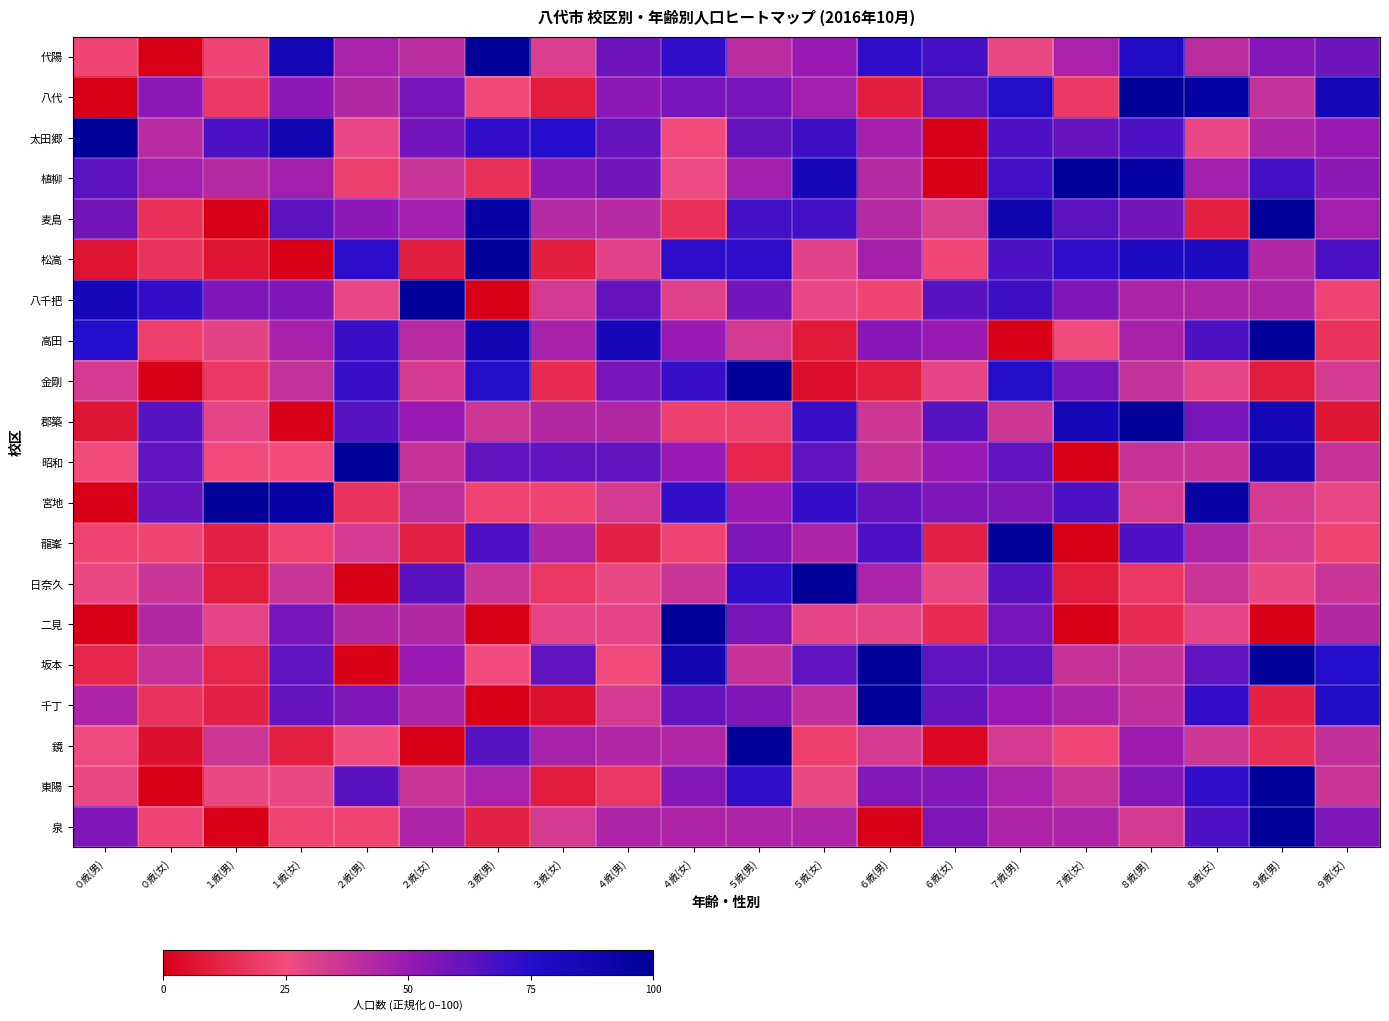

Reading right to left, transcribe all the data shown in this chart.

代陽: ９歳(女)=59.1	９歳(男)=54.5	８歳(女)=40.9	８歳(男)=77.3	７歳(女)=45.5	７歳(男)=27.3	６歳(女)=68.2	６歳(男)=72.7	５歳(女)=50.0	５歳(男)=40.9	４歳(女)=72.7	４歳(男)=59.1	３歳(女)=31.8	３歳(男)=100.0	２歳(女)=40.9	２歳(男)=45.5	１歳(女)=86.4	１歳(男)=22.7	０歳(女)=0.0	０歳(男)=22.7
八代: ９歳(女)=85.7	９歳(男)=38.1	８歳(女)=95.2	８歳(男)=100.0	７歳(女)=19.0	７歳(男)=76.2	６歳(女)=61.9	６歳(男)=9.5	５歳(女)=47.6	５歳(男)=57.1	４歳(女)=57.1	４歳(男)=52.4	３歳(女)=9.5	３歳(男)=23.8	２歳(女)=57.1	２歳(男)=42.9	１歳(女)=52.4	１歳(男)=19.0	０歳(女)=52.4	０歳(男)=0.0
太田郷: ９歳(女)=50.0	９歳(男)=44.4	８歳(女)=27.8	８歳(男)=66.7	７歳(女)=61.1	７歳(男)=66.7	６歳(女)=0.0	６歳(男)=47.2	５歳(女)=69.4	５歳(男)=61.1	４歳(女)=25.0	４歳(男)=61.1	３歳(女)=75.0	３歳(男)=72.2	２歳(女)=58.3	２歳(男)=27.8	１歳(女)=88.9	１歳(男)=66.7	０歳(女)=41.7	０歳(男)=100.0
植柳: ９歳(女)=52.6	９歳(男)=68.4	８歳(女)=47.4	８歳(男)=94.7	７歳(女)=100.0	７歳(男)=68.4	６歳(女)=0.0	６歳(男)=42.1	５歳(女)=84.2	５歳(男)=47.4	４歳(女)=26.3	４歳(男)=57.9	３歳(女)=52.6	３歳(男)=15.8	２歳(女)=36.8	２歳(男)=21.1	１歳(女)=47.4	１歳(男)=42.1	０歳(女)=47.4	０歳(男)=63.2
麦島: ９歳(女)=47.4	９歳(男)=100.0	８歳(女)=10.5	８歳(男)=57.9	７歳(女)=63.2	７歳(男)=89.5	６歳(女)=31.6	６歳(男)=42.1	５歳(女)=68.4	５歳(男)=68.4	４歳(女)=15.8	４歳(男)=42.1	３歳(女)=42.1	３歳(男)=94.7	２歳(女)=47.4	２歳(男)=52.6	１歳(女)=63.2	１歳(男)=0.0	０歳(女)=15.8	０歳(男)=57.9
松高: ９歳(女)=66.7	９歳(男)=43.3	８歳(女)=80.0	８歳(男)=80.0	７歳(女)=73.3	７歳(男)=66.7	６歳(女)=23.3	６歳(男)=46.7	５歳(女)=30.0	５歳(男)=73.3	４歳(女)=73.3	４歳(男)=30.0	３歳(女)=10.0	３歳(男)=100.0	２歳(女)=10.0	２歳(男)=73.3	１歳(女)=0.0	１歳(男)=6.7	０歳(女)=16.7	０歳(男)=6.7
八千把: ９歳(女)=22.2	９歳(男)=44.4	８歳(女)=44.4	８歳(男)=44.4	７歳(女)=55.6	７歳(男)=69.4	６歳(女)=63.9	６歳(男)=22.2	５歳(女)=27.8	５歳(男)=58.3	４歳(女)=30.6	４歳(男)=61.1	３歳(女)=33.3	３歳(男)=0.0	２歳(女)=100.0	２歳(男)=27.8	１歳(女)=55.6	１歳(男)=55.6	０歳(女)=72.2	０歳(男)=83.3
高田: ９歳(女)=16.7	９歳(男)=100.0	８歳(女)=66.7	８歳(男)=45.8	７歳(女)=25.0	７歳(男)=0.0	６歳(女)=50.0	６歳(男)=54.2	５歳(女)=8.3	５歳(男)=33.3	４歳(女)=50.0	４歳(男)=83.3	３歳(女)=45.8	３歳(男)=87.5	２歳(女)=41.7	２歳(男)=70.8	１歳(女)=45.8	１歳(男)=29.2	０歳(女)=20.8	０歳(男)=75.0
金剛: ９歳(女)=33.3	９歳(男)=9.5	８歳(女)=28.6	８歳(男)=38.1	７歳(女)=57.1	７歳(男)=76.2	６歳(女)=28.6	６歳(男)=9.5	５歳(女)=4.8	５歳(男)=100.0	４歳(女)=71.4	４歳(男)=57.1	３歳(女)=14.3	３歳(男)=76.2	２歳(女)=33.3	２歳(男)=71.4	１歳(女)=38.1	１歳(男)=19.0	０歳(女)=0.0	０歳(男)=33.3
郡築: ９歳(女)=7.1	９歳(男)=85.7	８歳(女)=57.1	８歳(男)=100.0	７歳(女)=85.7	７歳(男)=35.7	６歳(女)=64.3	６歳(男)=35.7	５歳(女)=71.4	５歳(男)=21.4	４歳(女)=21.4	４歳(男)=42.9	３歳(女)=42.9	３歳(男)=35.7	２歳(女)=50.0	２歳(男)=64.3	１歳(女)=0.0	１歳(男)=28.6	０歳(女)=64.3	０歳(男)=7.1
昭和: ９歳(女)=37.5	９歳(男)=87.5	８歳(女)=37.5	８歳(男)=37.5	７歳(女)=0.0	７歳(男)=62.5	６歳(女)=50.0	６歳(男)=37.5	５歳(女)=62.5	５歳(男)=12.5	４歳(女)=50.0	４歳(男)=62.5	３歳(女)=62.5	３歳(男)=62.5	２歳(女)=37.5	２歳(男)=100.0	１歳(女)=25.0	１歳(男)=25.0	０歳(女)=62.5	０歳(男)=25.0
宮地: ９歳(女)=27.8	９歳(男)=33.3	８歳(女)=94.4	８歳(男)=33.3	７歳(女)=66.7	７歳(男)=55.6	６歳(女)=55.6	６歳(男)=61.1	５歳(女)=72.2	５歳(男)=50.0	４歳(女)=72.2	４歳(男)=33.3	３歳(女)=22.2	３歳(男)=22.2	２歳(女)=38.9	２歳(男)=16.7	１歳(女)=94.4	１歳(男)=100.0	０歳(女)=61.1	０歳(男)=0.0
龍峯: ９歳(女)=22.2	９歳(男)=33.3	８歳(女)=44.4	８歳(男)=66.7	７歳(女)=0.0	７歳(男)=100.0	６歳(女)=11.1	６歳(男)=66.7	５歳(女)=44.4	５歳(男)=55.6	４歳(女)=22.2	４歳(男)=11.1	３歳(女)=44.4	３歳(男)=66.7	２歳(女)=11.1	２歳(男)=33.3	１歳(女)=22.2	１歳(男)=11.1	０歳(女)=22.2	０歳(男)=22.2
日奈久: ９歳(女)=36.4	９歳(男)=27.3	８歳(女)=36.4	８歳(男)=18.2	７歳(女)=9.1	７歳(男)=63.6	６歳(女)=27.3	６歳(男)=45.5	５歳(女)=100.0	５歳(男)=72.7	４歳(女)=36.4	４歳(男)=27.3	３歳(女)=18.2	３歳(男)=36.4	２歳(女)=63.6	２歳(男)=0.0	１歳(女)=36.4	１歳(男)=9.1	０歳(女)=36.4	０歳(男)=27.3
二見: ９歳(女)=42.9	９歳(男)=0.0	８歳(女)=28.6	８歳(男)=14.3	７歳(女)=0.0	７歳(男)=57.1	６歳(女)=14.3	６歳(男)=28.6	５歳(女)=28.6	５歳(男)=57.1	４歳(女)=100.0	４歳(男)=28.6	３歳(女)=28.6	３歳(男)=0.0	２歳(女)=42.9	２歳(男)=42.9	１歳(女)=57.1	１歳(男)=28.6	０歳(女)=42.9	０歳(男)=0.0
坂本: ９歳(女)=75.0	９歳(男)=100.0	８歳(女)=62.5	８歳(男)=37.5	７歳(女)=37.5	７歳(男)=62.5	６歳(女)=62.5	６歳(男)=100.0	５歳(女)=62.5	５歳(男)=37.5	４歳(女)=87.5	４歳(男)=25.0	３歳(女)=62.5	３歳(男)=25.0	２歳(女)=50.0	２歳(男)=0.0	１歳(女)=62.5	１歳(男)=12.5	０歳(女)=37.5	０歳(男)=12.5
千丁: ９歳(女)=77.8	９歳(男)=11.1	８歳(女)=72.2	８歳(男)=38.9	７歳(女)=44.4	７歳(男)=50.0	６歳(女)=61.1	６歳(男)=100.0	５歳(女)=38.9	５歳(男)=55.6	４歳(女)=61.1	４歳(男)=33.3	３歳(女)=5.6	３歳(男)=0.0	２歳(女)=44.4	２歳(男)=55.6	１歳(女)=61.1	１歳(男)=11.1	０歳(女)=16.7	０歳(男)=44.4
鏡: ９歳(女)=38.5	９歳(男)=15.4	８歳(女)=35.9	８歳(男)=48.7	７歳(女)=23.1	７歳(男)=33.3	６歳(女)=2.6	６歳(男)=33.3	５歳(女)=20.5	５歳(男)=100.0	４歳(女)=43.6	４歳(男)=43.6	３歳(女)=46.2	３歳(男)=64.1	２歳(女)=0.0	２歳(男)=25.6	１歳(女)=10.3	１歳(男)=35.9	０歳(女)=5.1	０歳(男)=25.6
東陽: ９歳(女)=36.4	９歳(男)=100.0	８歳(女)=72.7	８歳(男)=54.5	７歳(女)=36.4	７歳(男)=45.5	６歳(女)=54.5	６歳(男)=54.5	５歳(女)=27.3	５歳(男)=72.7	４歳(女)=54.5	４歳(男)=18.2	３歳(女)=9.1	３歳(男)=45.5	２歳(女)=36.4	２歳(男)=63.6	１歳(女)=27.3	１歳(男)=27.3	０歳(女)=0.0	０歳(男)=27.3
泉: ９歳(女)=55.6	９歳(男)=100.0	８歳(女)=66.7	８歳(男)=33.3	７歳(女)=44.4	７歳(男)=44.4	６歳(女)=55.6	６歳(男)=0.0	５歳(女)=44.4	５歳(男)=44.4	４歳(女)=44.4	４歳(男)=44.4	３歳(女)=33.3	３歳(男)=11.1	２歳(女)=44.4	２歳(男)=22.2	１歳(女)=22.2	１歳(男)=0.0	０歳(女)=22.2	０歳(男)=55.6